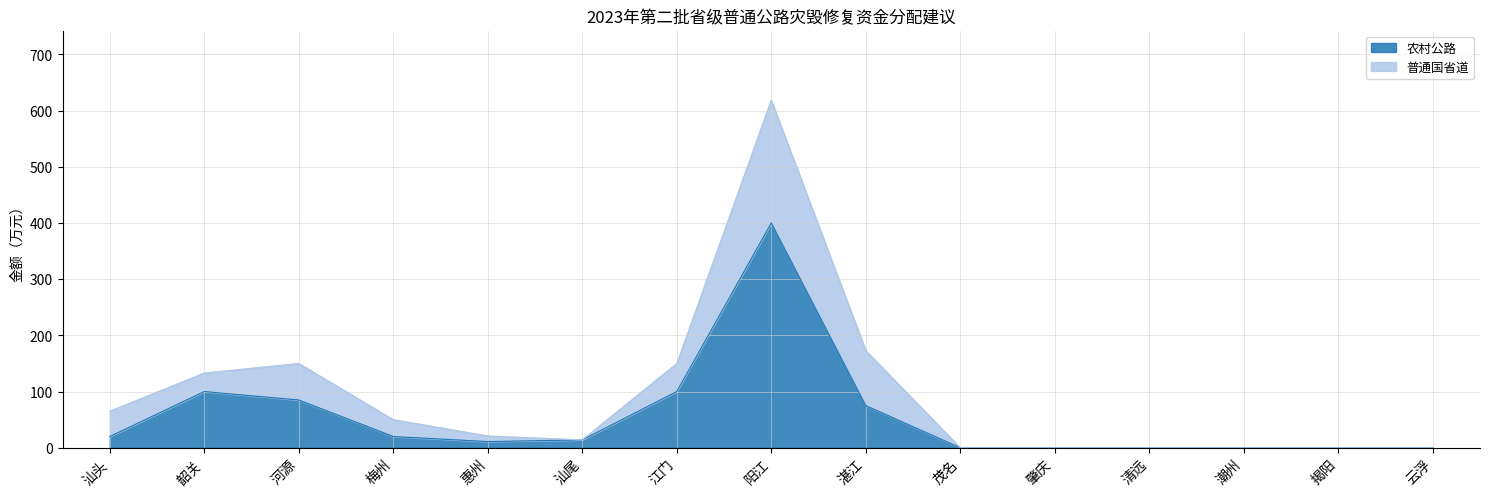

Does the chart have visible grid lines?

Yes